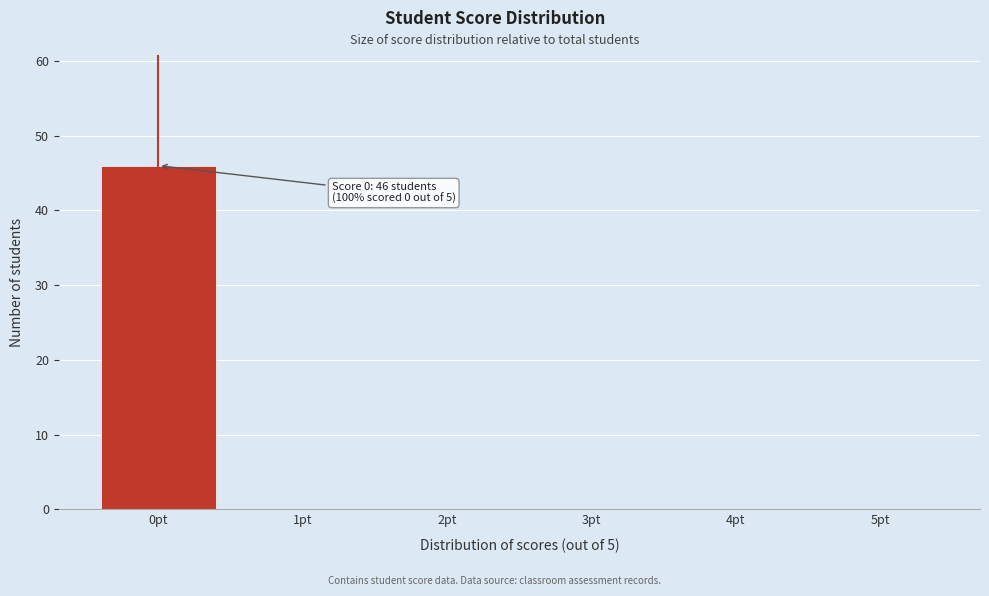

Reading left to right, list all the values displayed in this chart.

0pt=46	1pt=0	2pt=0	3pt=0	4pt=0	5pt=0